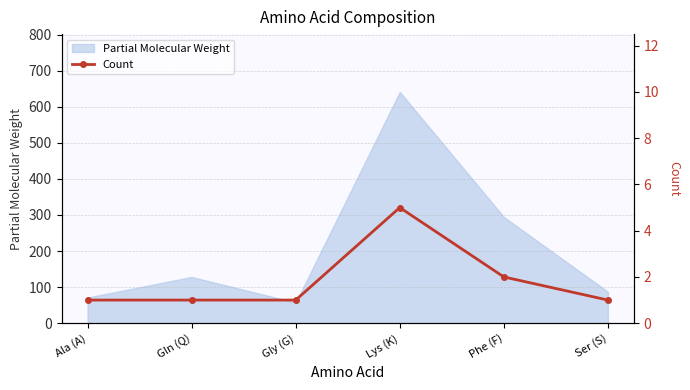

Reading left to right, what are all the values shown in this chart?

1	1	1	5	2	1